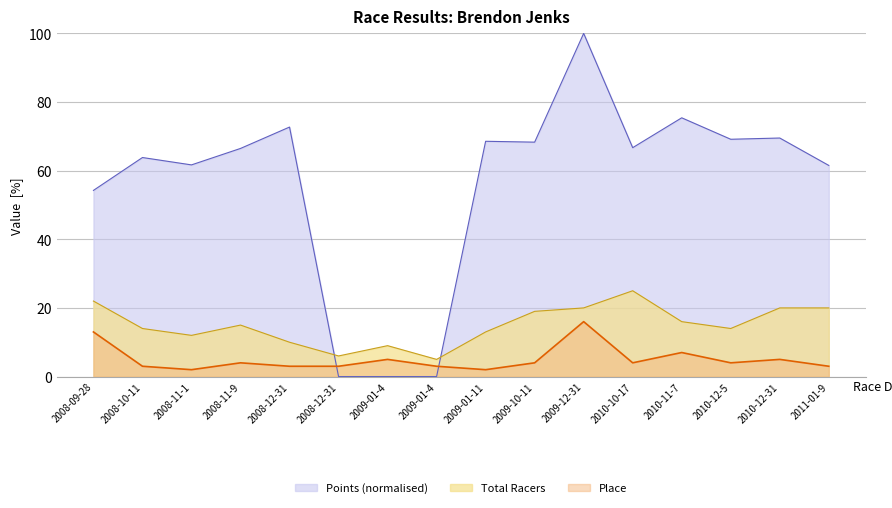

What are all the series names shown in the legend?

Points (normalised), Total Racers, Place